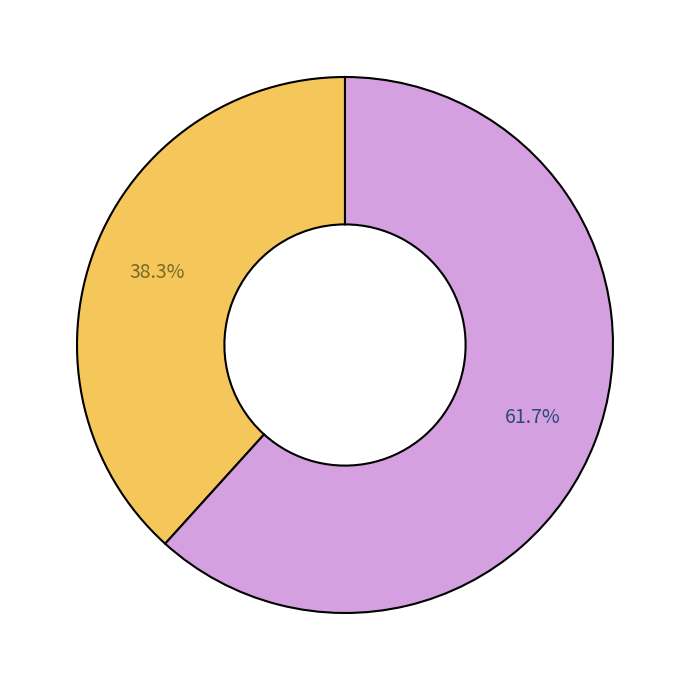

Is there a majority slice in this chart?

Yes